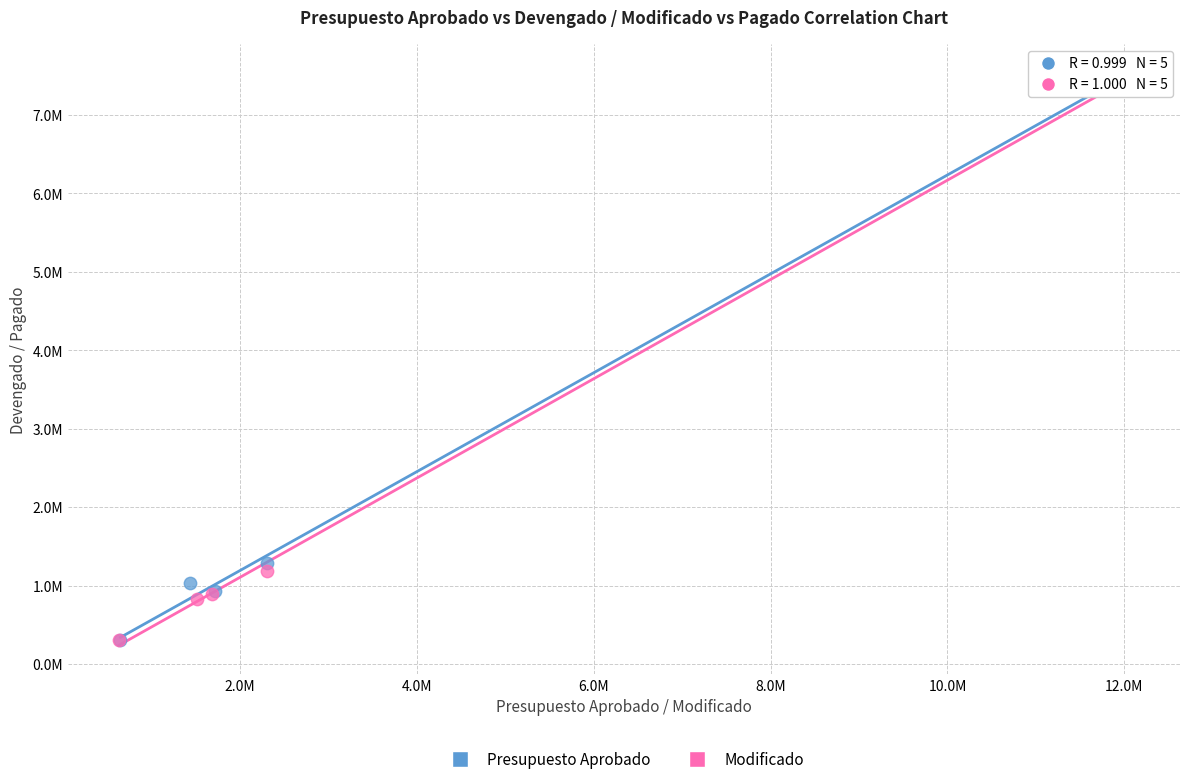

Which series has the widest spread of Y values?

Presupuesto Aprobado